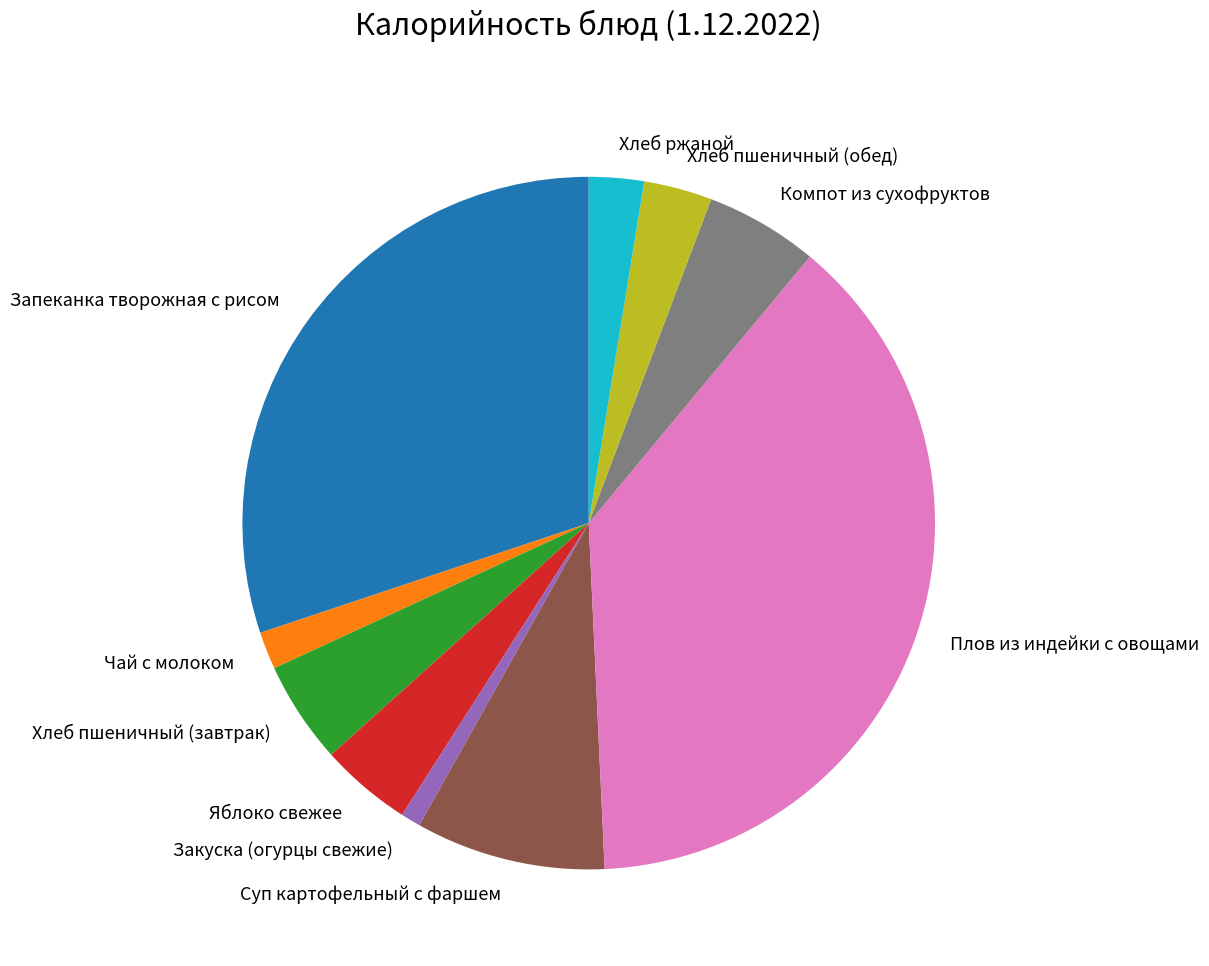

How many segments does this pie chart have?

10